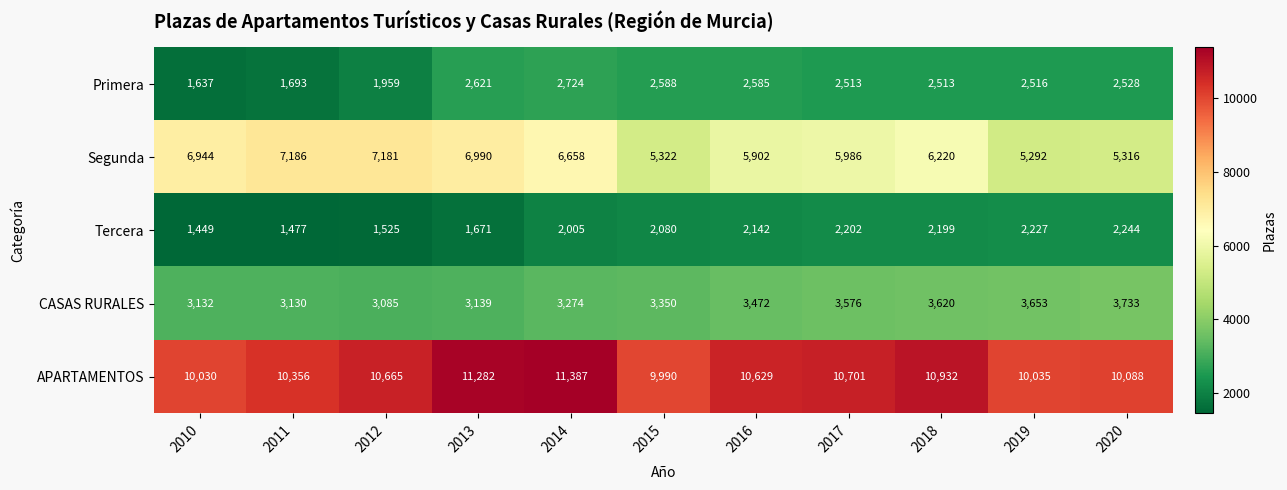

Between 2011 and 2012, which series saw the biggest shift?

APARTAMENTOS